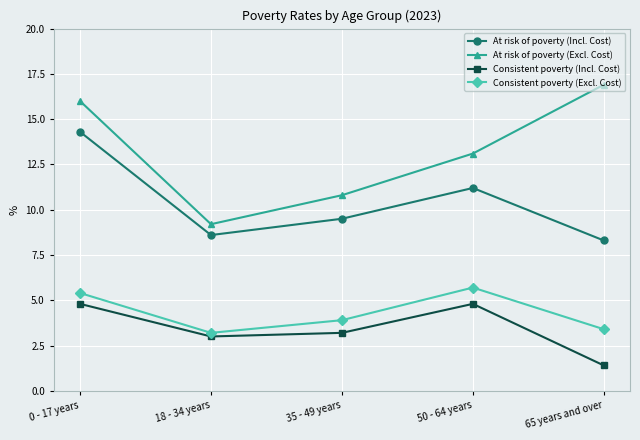

What is the difference between the At risk of poverty (Excl. Cost) values at 18 - 34 years and 50 - 64 years?

3.9